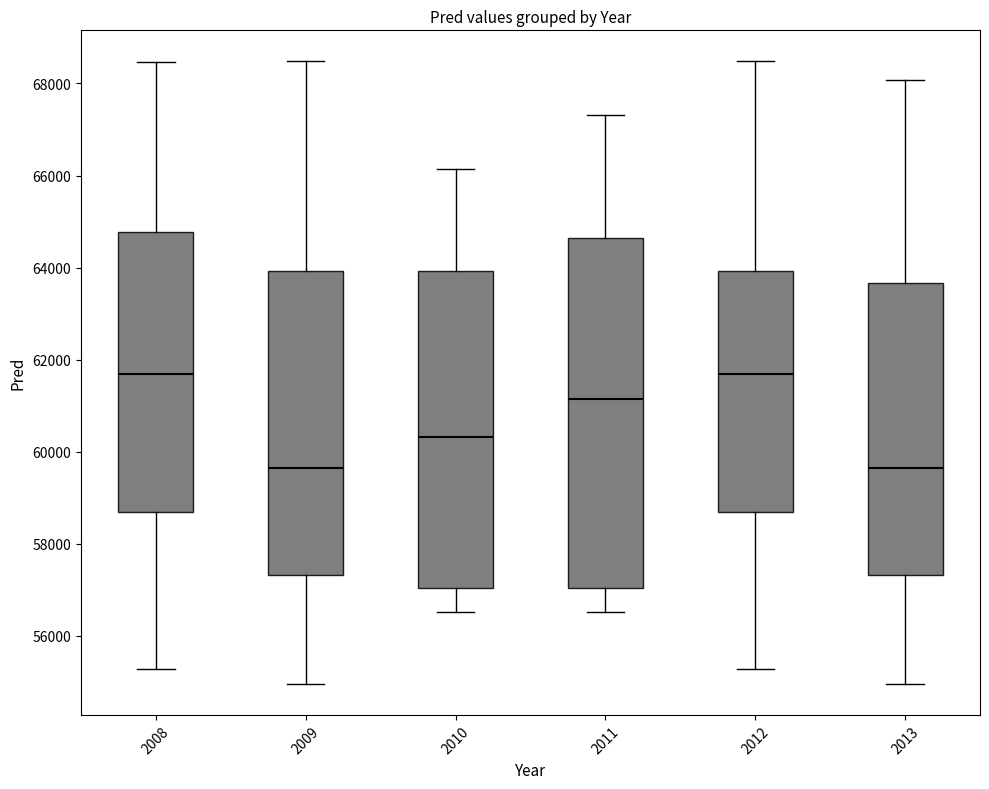

Reading left to right, read every box against the y-axis: the position of its median line, the range the box covers, and the ends of its whiskers. The values are not printed on the chart, so give them approximately, as read against the axis.

2008: median 61600, box 58600 to 64800, whiskers 55200 to 68400
2009: median 59600, box 57400 to 64000, whiskers 55000 to 68400
2010: median 60400, box 57000 to 64000, whiskers 56600 to 66200
2011: median 61200, box 57000 to 64600, whiskers 56600 to 67400
2012: median 61600, box 58600 to 64000, whiskers 55200 to 68400
2013: median 59600, box 57400 to 63600, whiskers 55000 to 68000